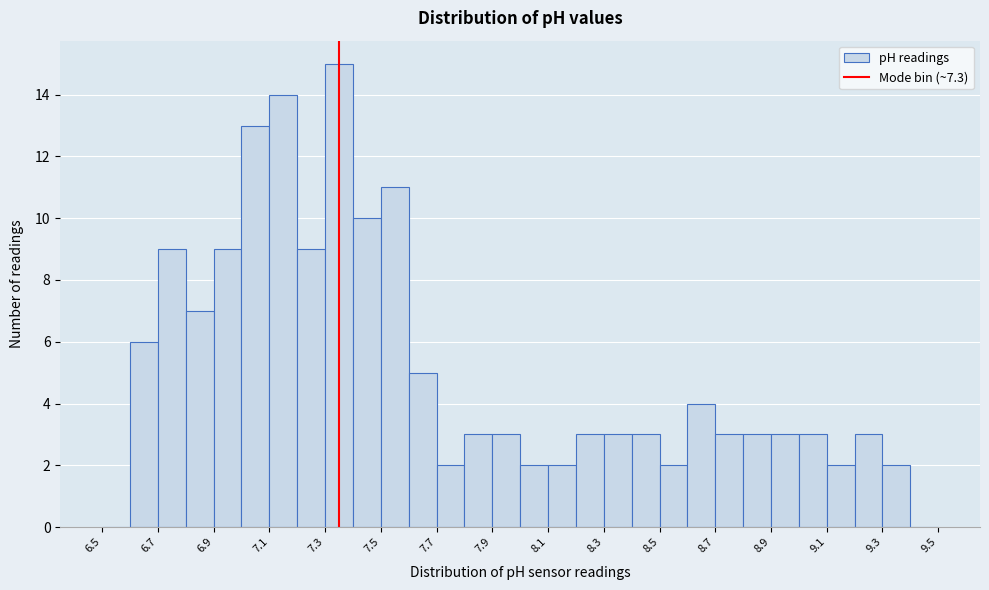

Reading left to right, transcribe this chart: for each bar, give the range it covers on the x-axis and its height. The values are not printed on the chart, so give them approximately, as read against the axis.

6.5 to 6.6: 0
6.6 to 6.7: 6
6.7 to 6.8: 9
6.8 to 6.9: 7
6.9 to 7.0: 9
7.0 to 7.1: 13
7.1 to 7.2: 14
7.2 to 7.3: 9
7.3 to 7.4: 15
7.4 to 7.5: 10
7.5 to 7.6: 11
7.6 to 7.7: 5
7.7 to 7.8: 2
7.8 to 7.9: 3
7.9 to 8.0: 3
8.0 to 8.1: 2
8.1 to 8.2: 2
8.2 to 8.3: 3
8.3 to 8.4: 3
8.4 to 8.5: 3
8.5 to 8.6: 2
8.6 to 8.7: 4
8.7 to 8.8: 3
8.8 to 8.9: 3
8.9 to 9.0: 3
9.0 to 9.1: 3
9.1 to 9.2: 2
9.2 to 9.3: 3
9.3 to 9.4: 2
9.4 to 9.5: 0